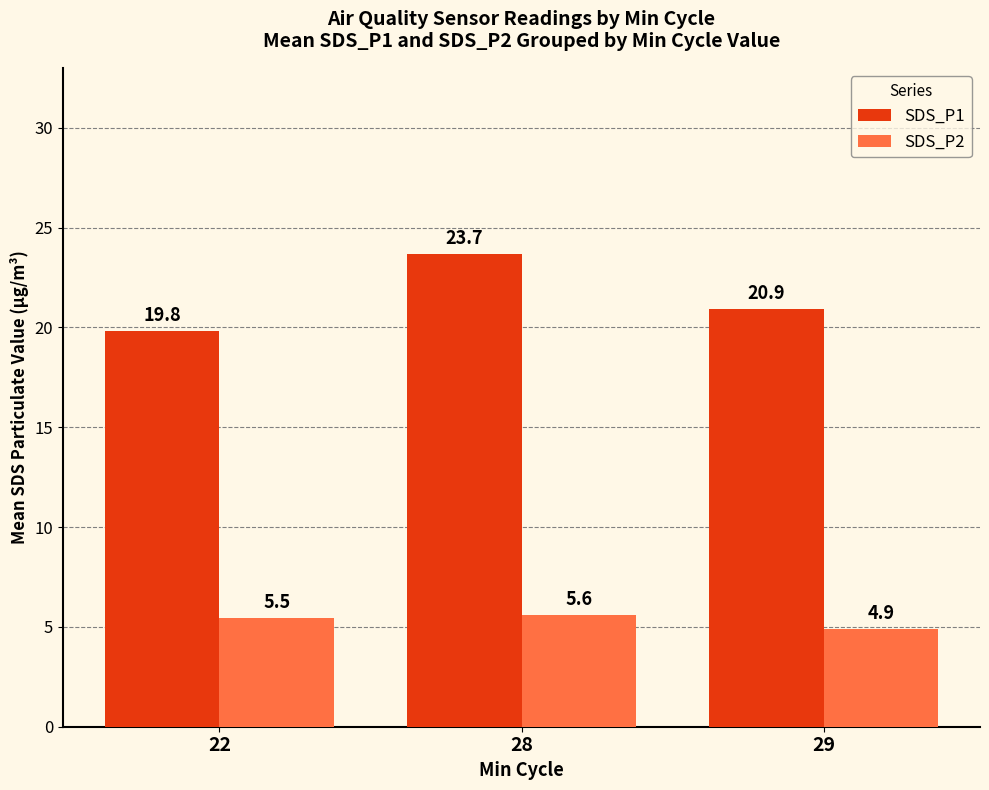

Reading left to right, what are all the values shown in this chart?

SDS_P1: 19.8	23.7	20.9
SDS_P2: 5.5	5.6	4.9